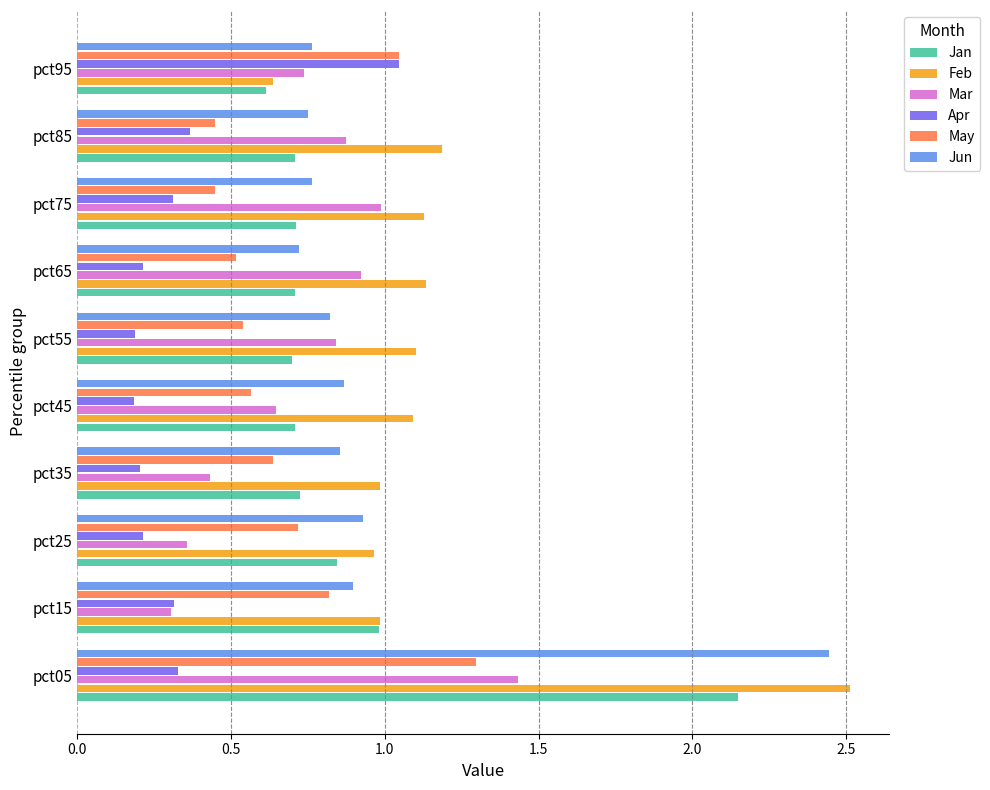

What is the average value of the Feb series?

1.2